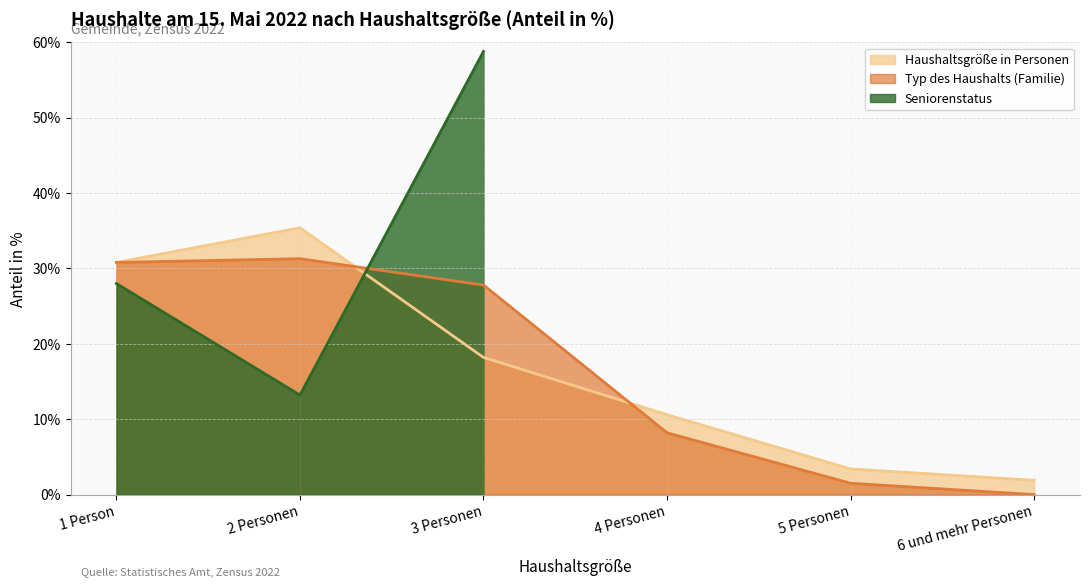

At which category does Haushaltsgröße in Personen reach its first local peak?

2 Personen